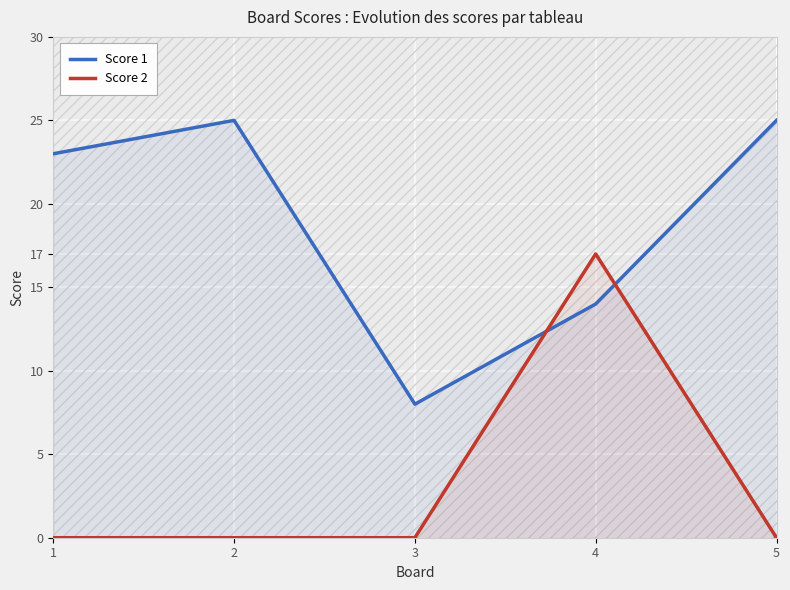

Does the chart display data point markers on the line(s)?

No